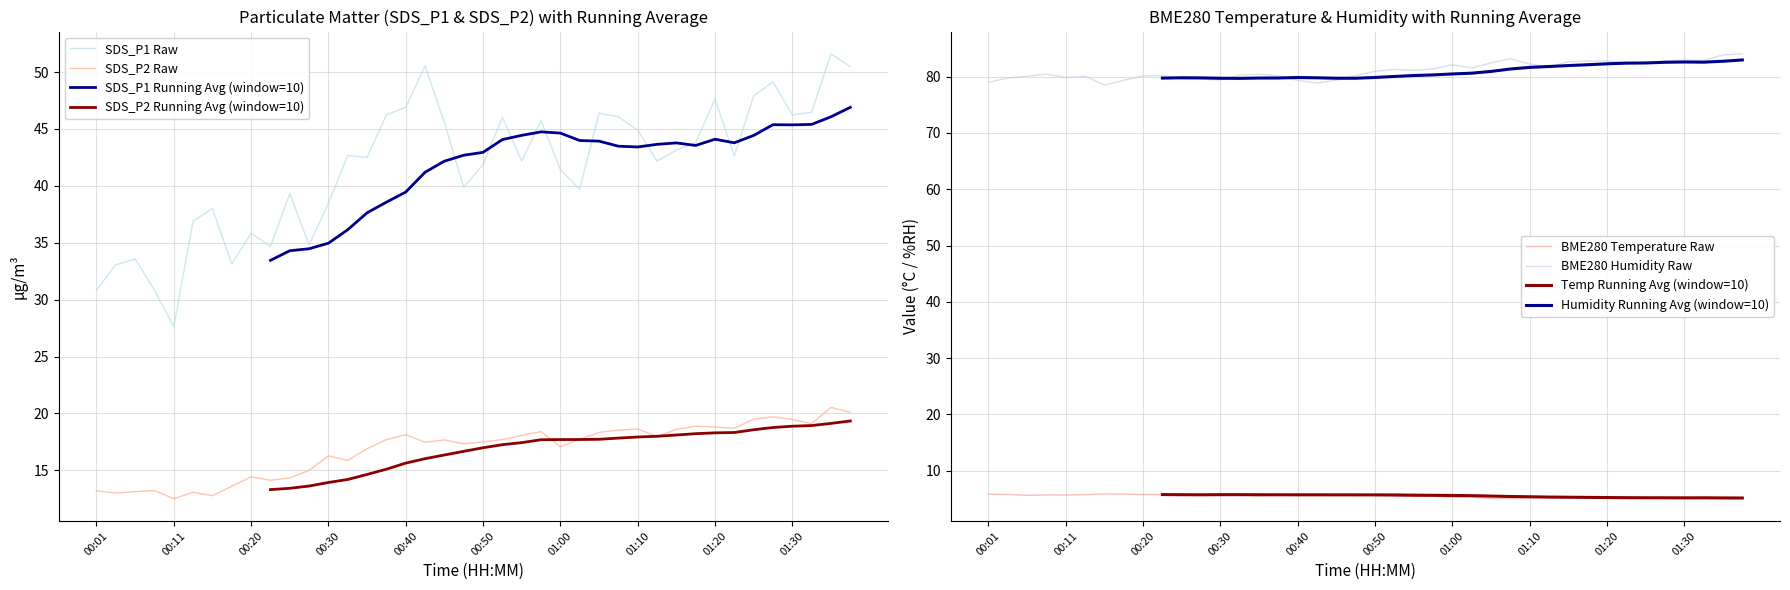

True or false: BME280_humidity has a value of 81.4 at 23.

True